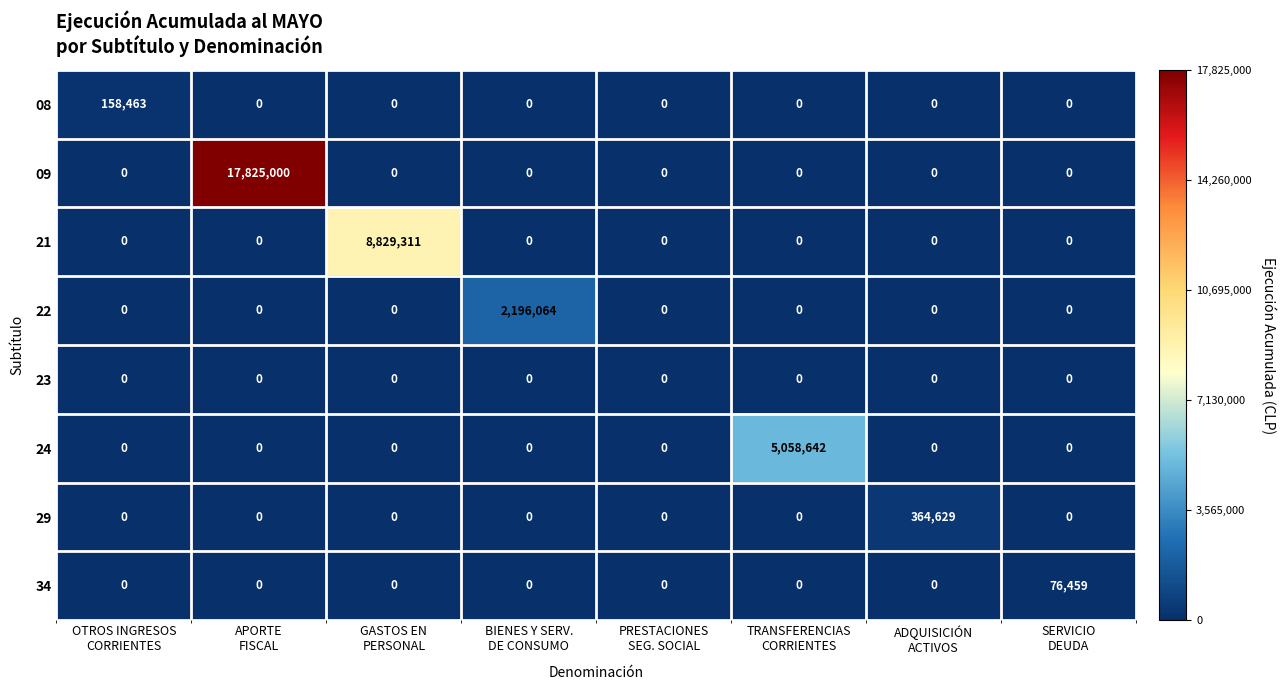

What is the maximum value shown in the chart?

17825000